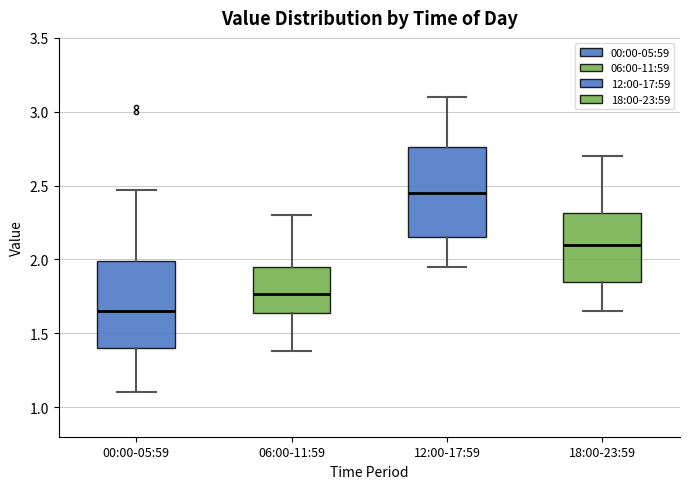

Where is the upper edge of the box for 18:00-23:59 on the y-axis? The values are not printed on the chart, so give them approximately, as read against the axis.

2.30